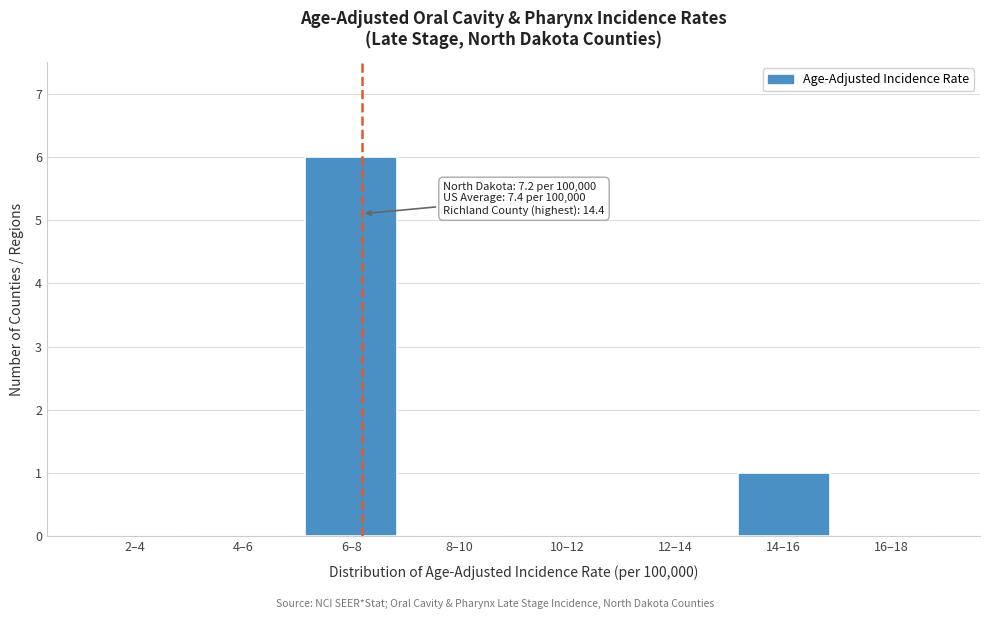

Reading right to left, transcribe all the data shown in this chart.

16–18=0	14–16=1	12–14=0	10–12=0	8–10=0	6–8=6	4–6=0	2–4=0